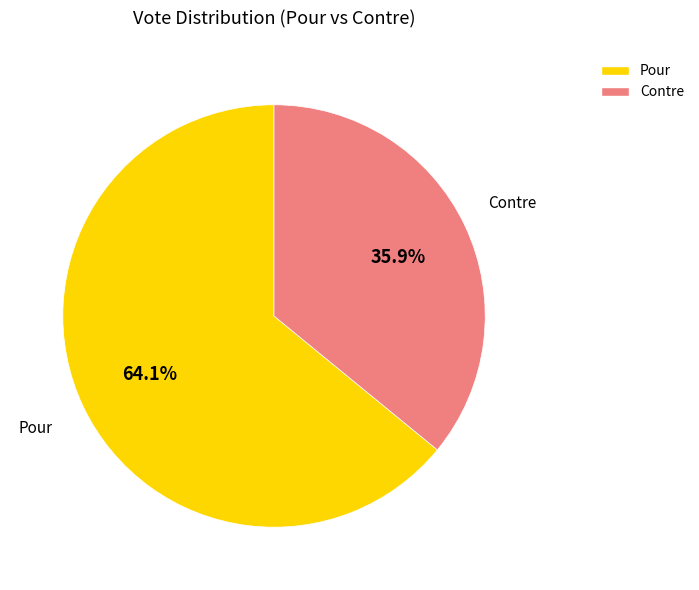

Rank the categories by value from lowest to highest.

Contre, Pour